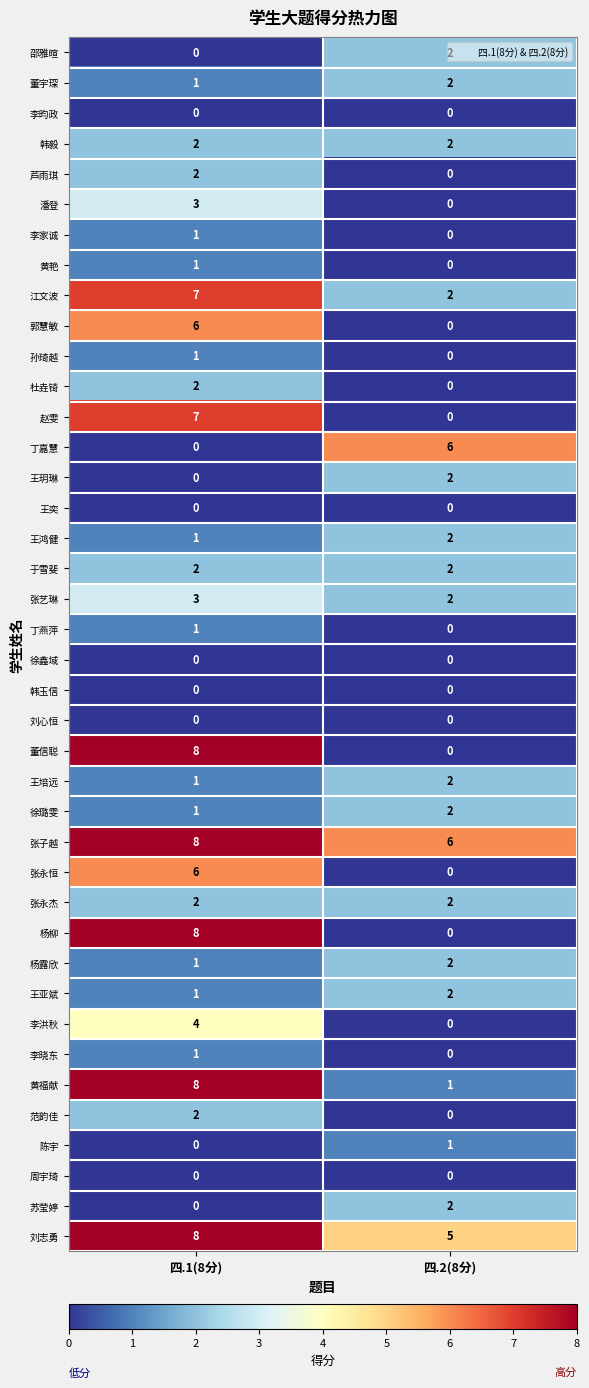

Where is 黄福献 nearest to the value 4?

四.2(8分)